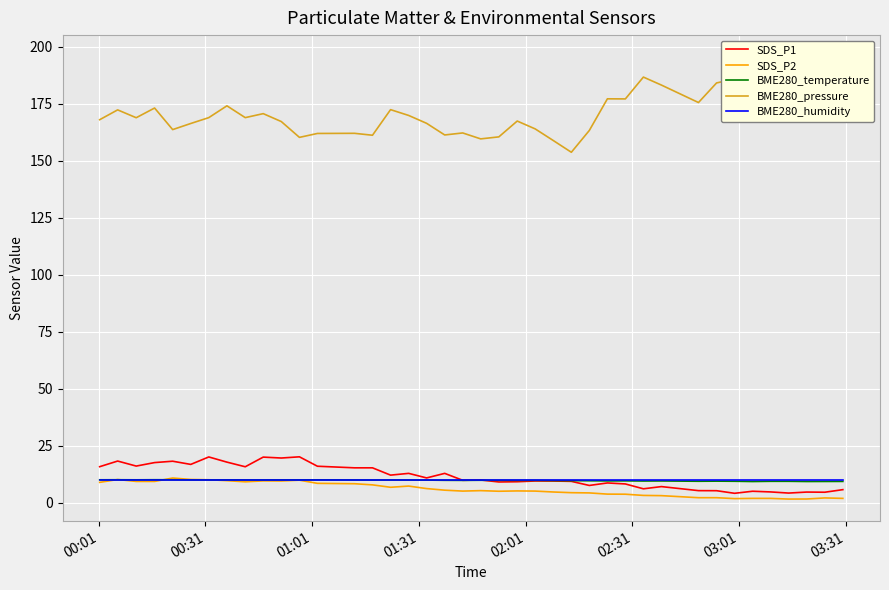

True or false: BME280_humidity has more than 0 points higher than both neighbors.

False